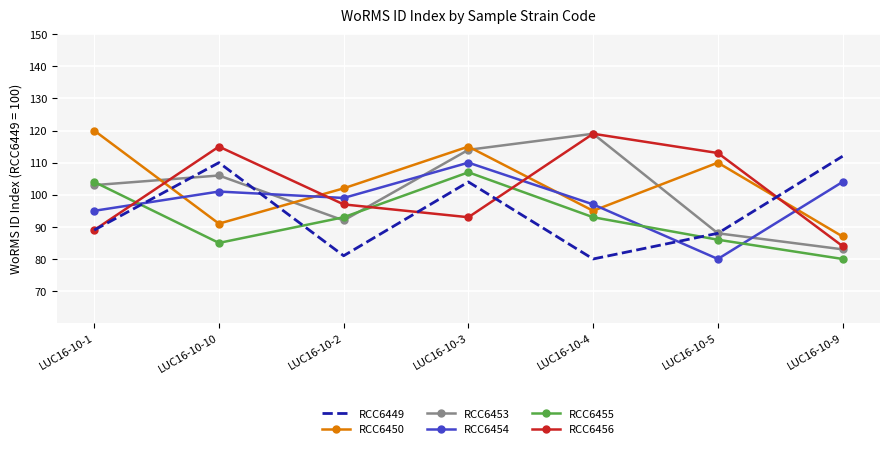

Is the value of RCC6456 at LUC16-10-5 greater than the value of RCC6449 at LUC16-10-9?

Yes